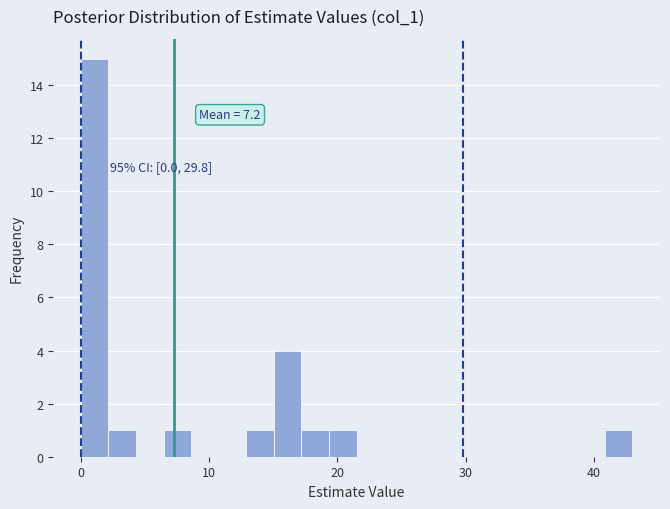

Read against the x-axis, roughly where is the centre of the tallest bar?

1